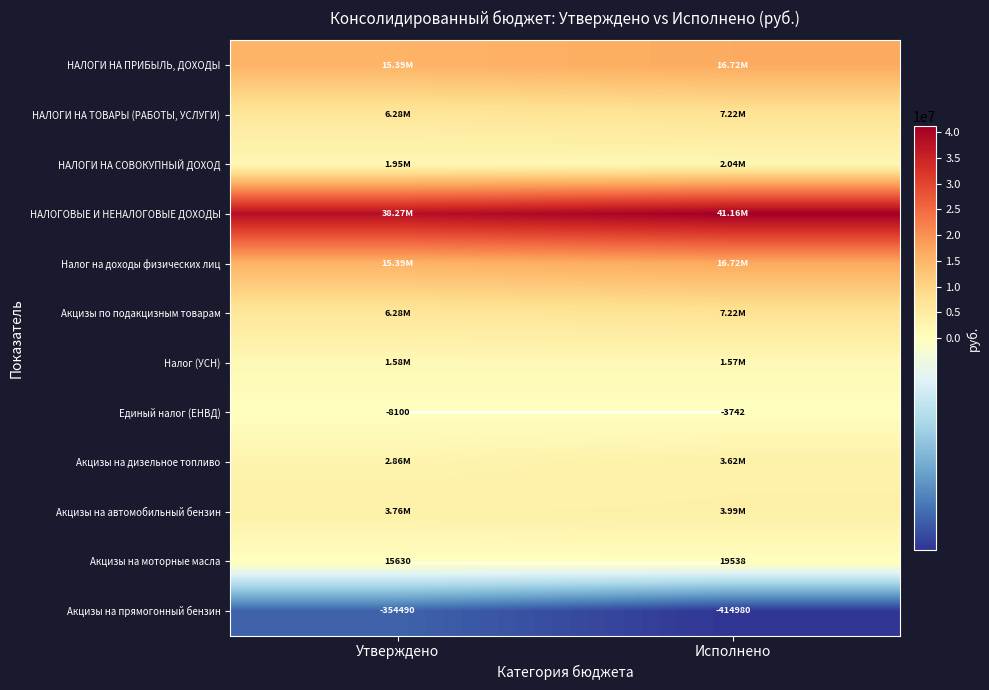

Where is Налог (УСН) nearest to the value 1576418?

Исполнено